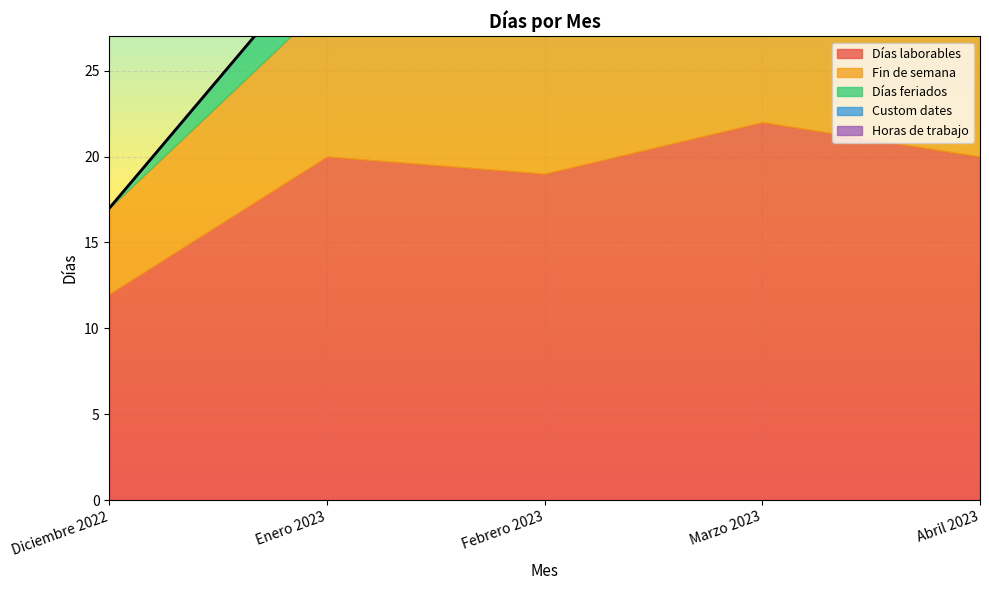

What is the label of the 3rd point from the right?

Febrero 2023